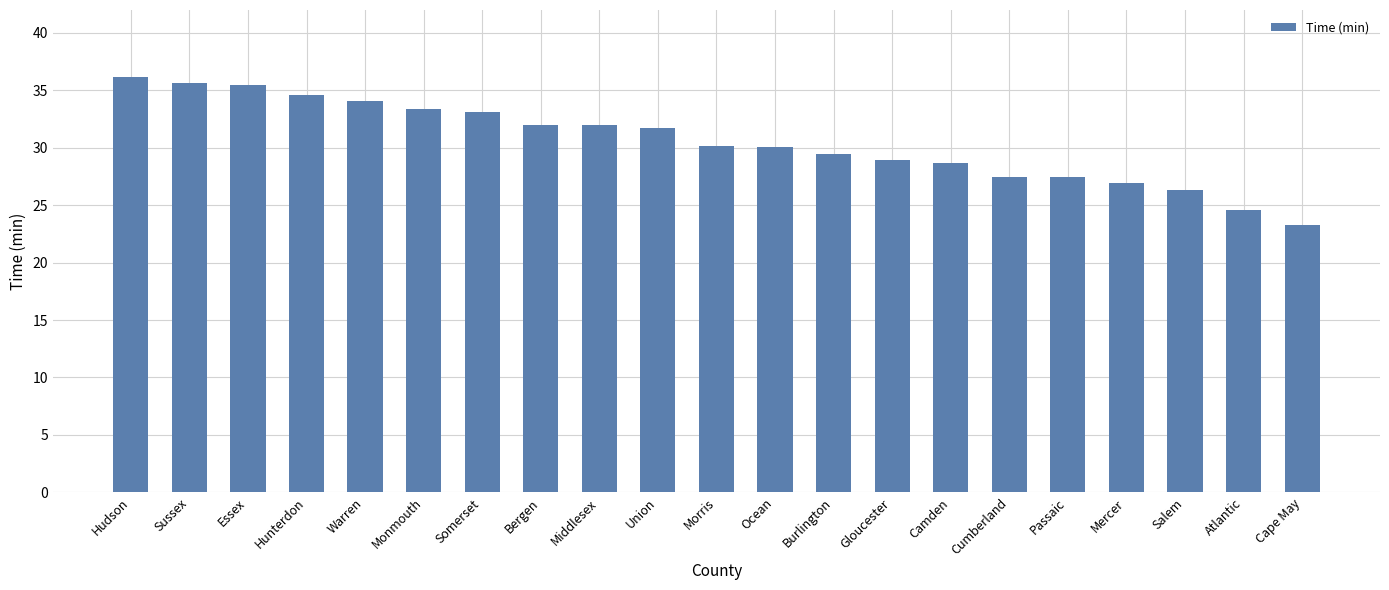

What is the minimum value shown in the chart?

23.3